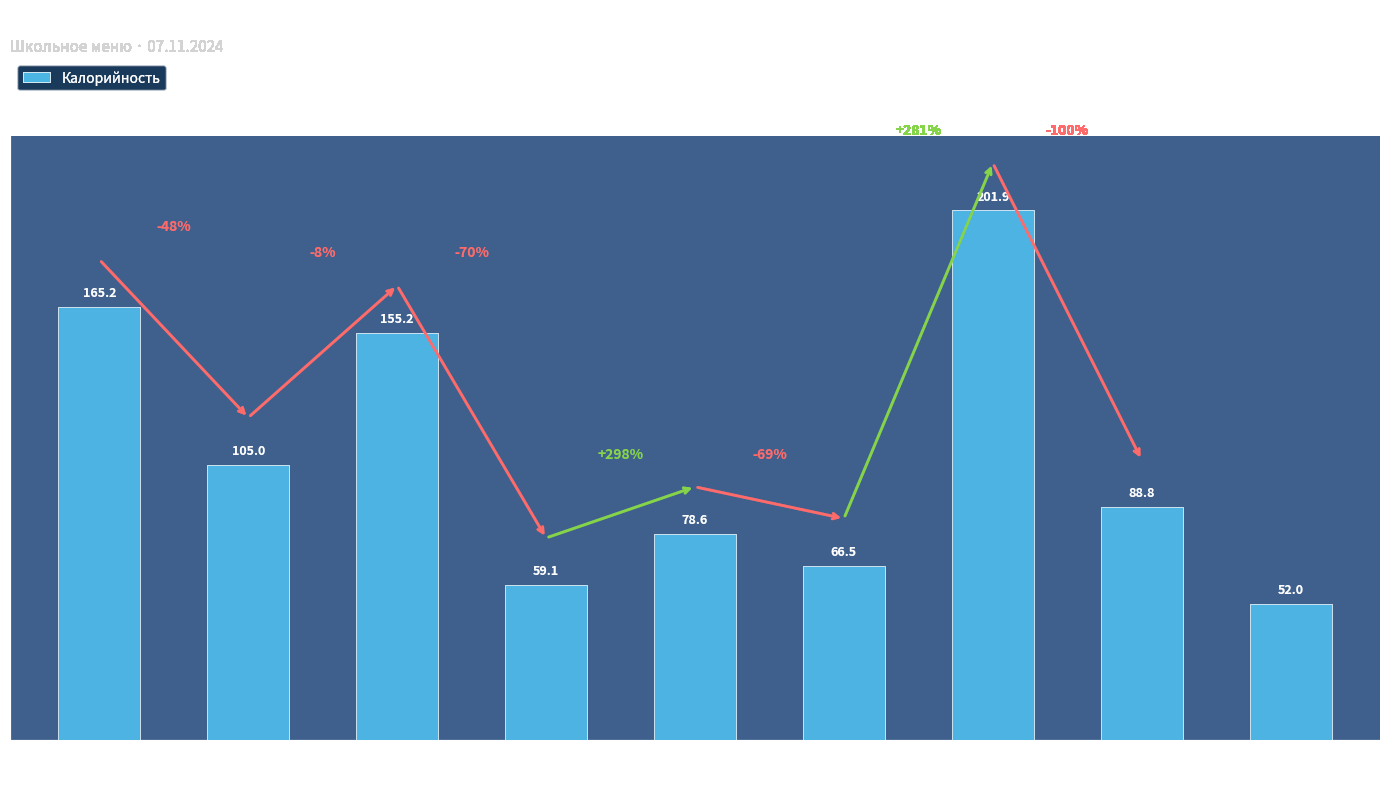

What is the average value?

108.0